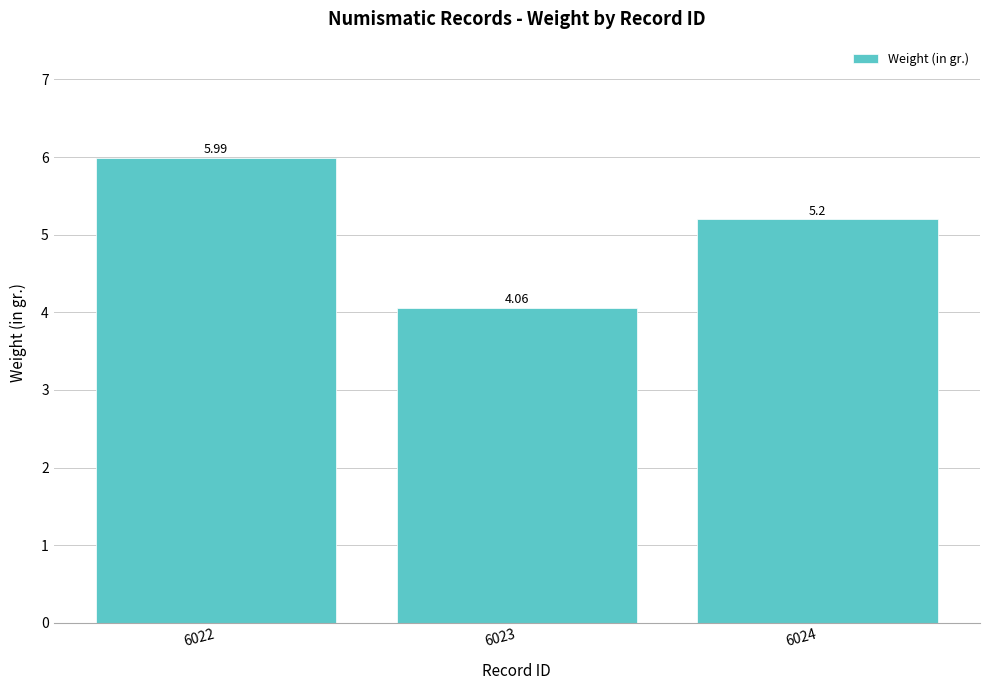

What is the difference between the values at 6023 and 6024?

1.1